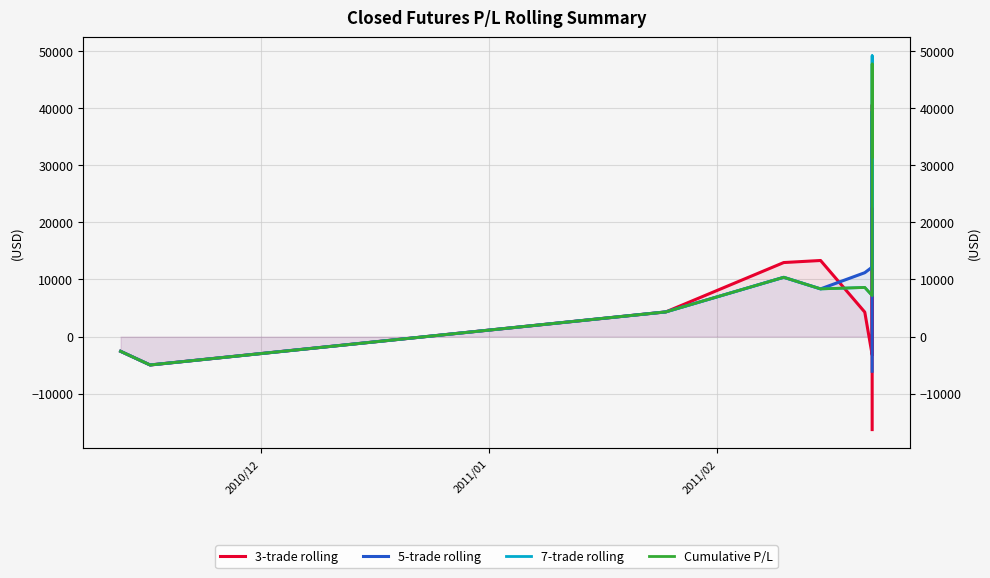

The value of Cumulative P/L at 2011/01 is -2626.0. True or false?

False